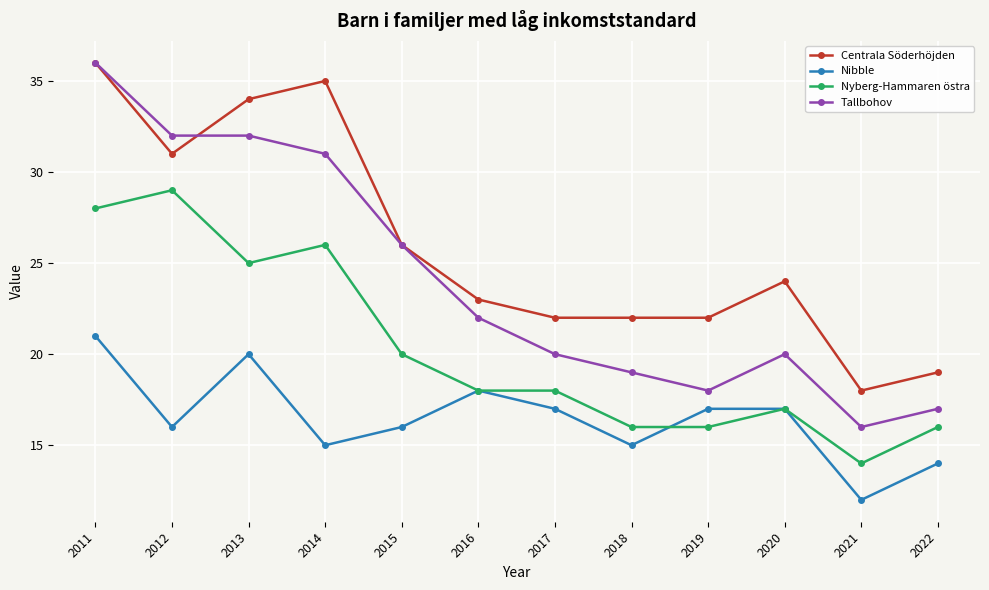

Where is Centrala Söderhöjden nearest to the value 27?

2015